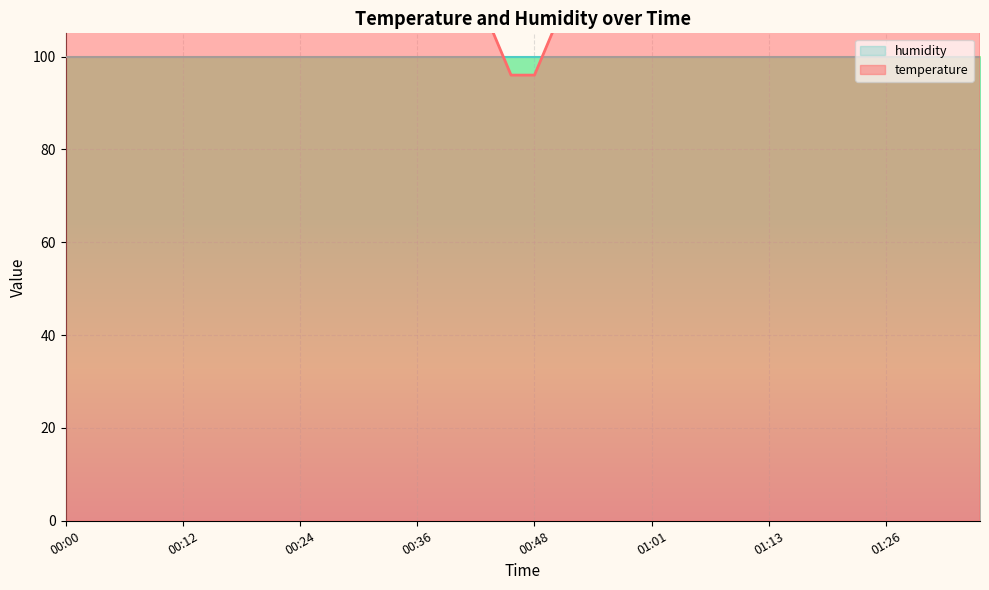

Rank the categories by value from lowest to highest.

00:46, 00:48, 00:41, 00:44, 00:51, 00:53, 00:56, 00:58, 01:01, 01:06, 01:08, 01:35, 00:34, 00:36, 00:39, 01:04, 01:11, 01:13, 01:16, 01:18, 01:21, 01:23, 01:26, 01:28, 01:31, 01:33, 00:00, 00:02, 00:04, 00:07, 00:09, 00:27, 00:29, 00:31, 00:12, 00:14, 00:17, 00:19, 00:22, 00:24